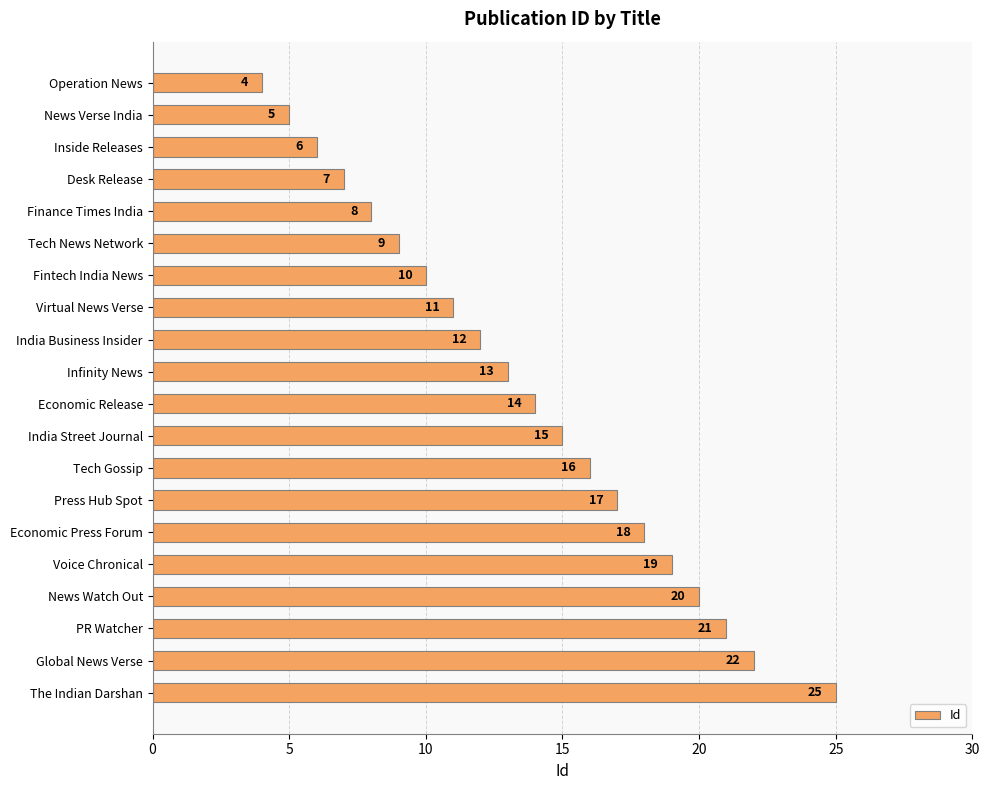

List the labels in order of value, largest first.

The Indian Darshan, Global News Verse, PR Watcher, News Watch Out, Voice Chronical, Economic Press Forum, Press Hub Spot, Tech Gossip, India Street Journal, Economic Release, Infinity News, India Business Insider, Virtual News Verse, Fintech India News, Tech News Network, Finance Times India, Desk Release, Inside Releases, News Verse India, Operation News